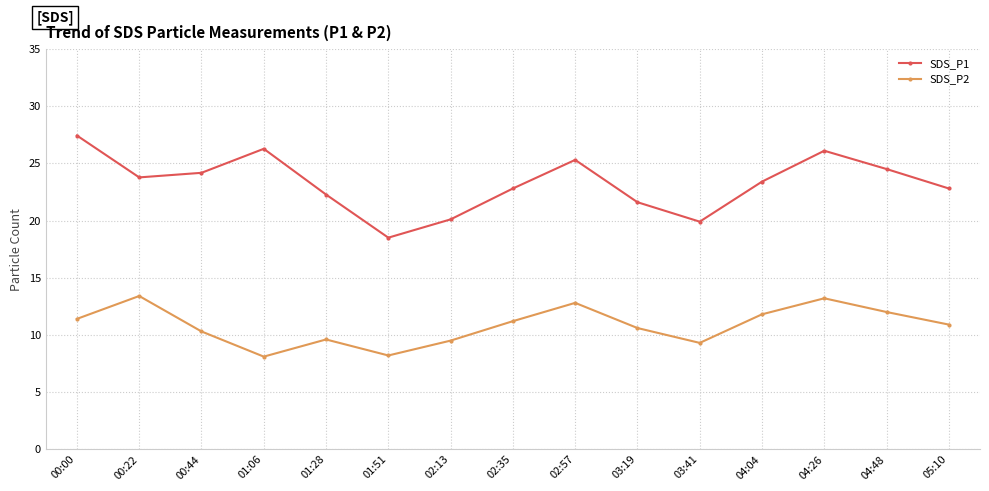

Rank the series by their maximum value, from lowest to highest.

SDS_P2, SDS_P1